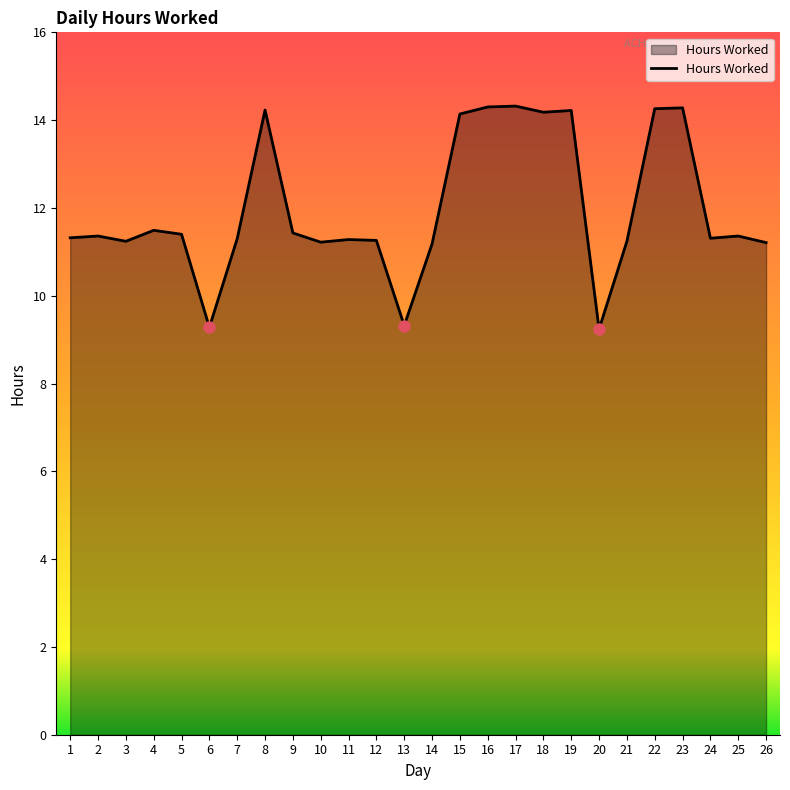

What is the difference between the values at 25 and 20?

2.1